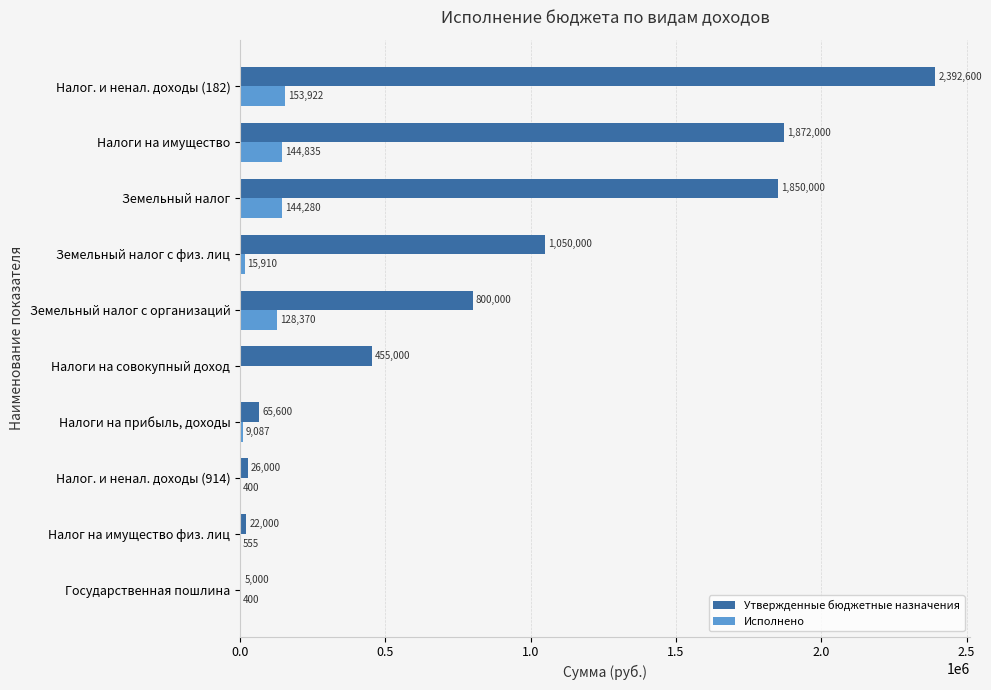

Between Государственная пошлина and Налог на имущество физ. лиц, which series saw the biggest shift?

Утвержденные бюджетные назначения